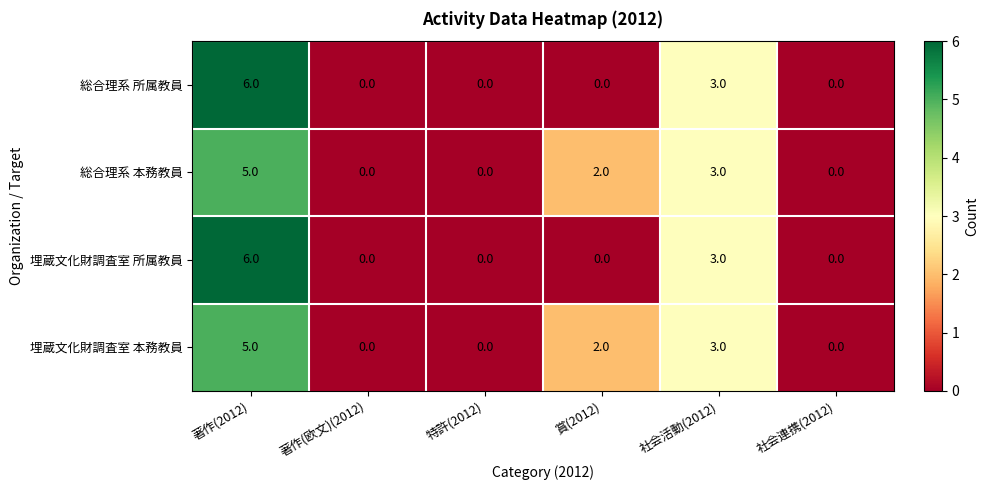

Count the number of categories in the chart.

6